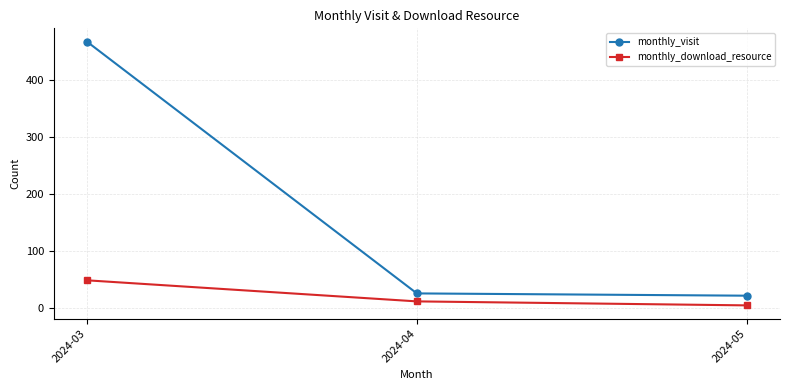

What is the greatest value displayed?

467